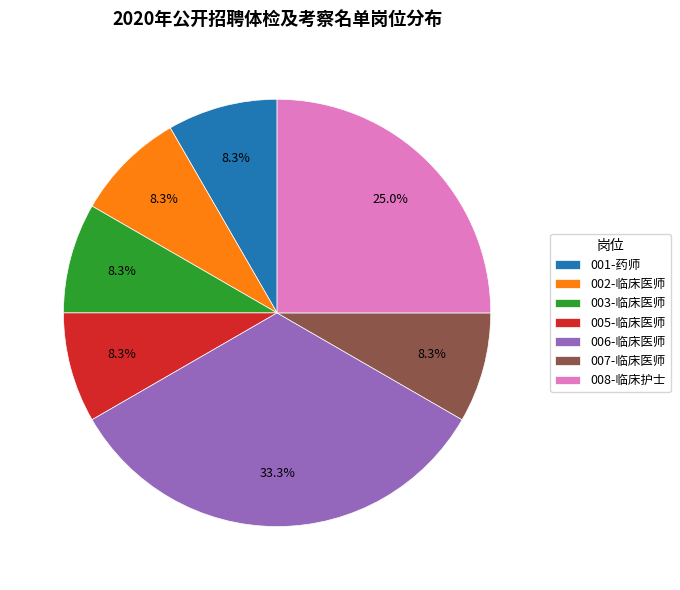

To the nearest percent, what is the difference between the largest and smallest slice percentages?

25%